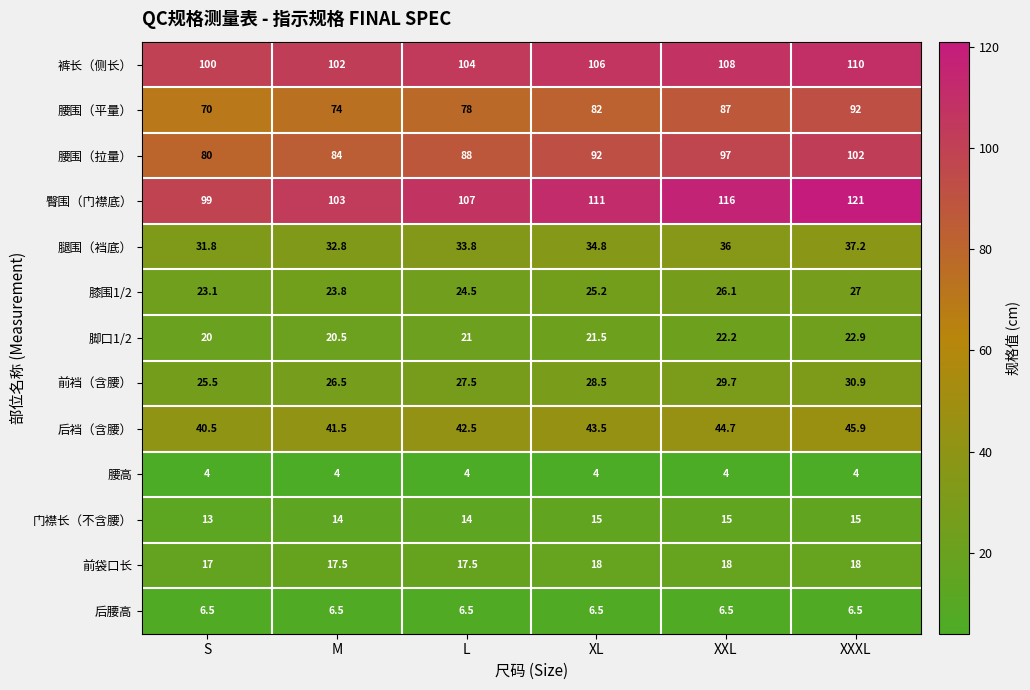

What value does the 脚口1/2 series have at XXXL?

22.9